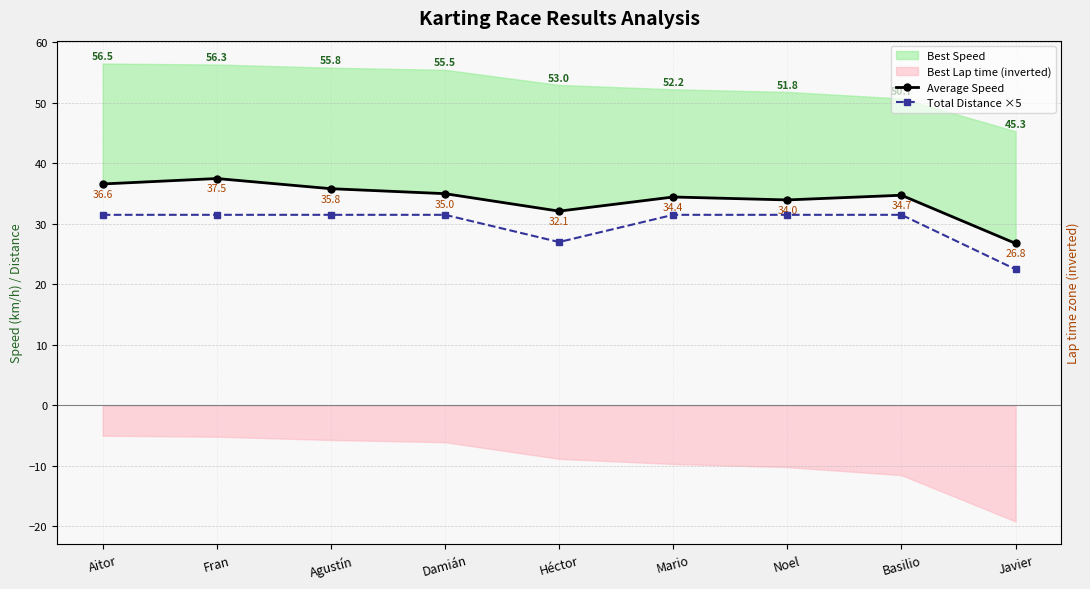

Where is the first local minimum for Total Distance ×5?

Héctor